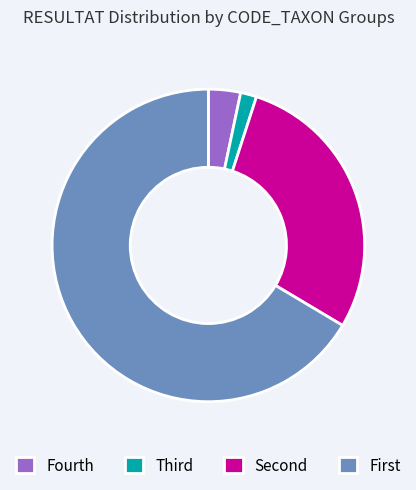

Is there a majority slice in this chart?

Yes